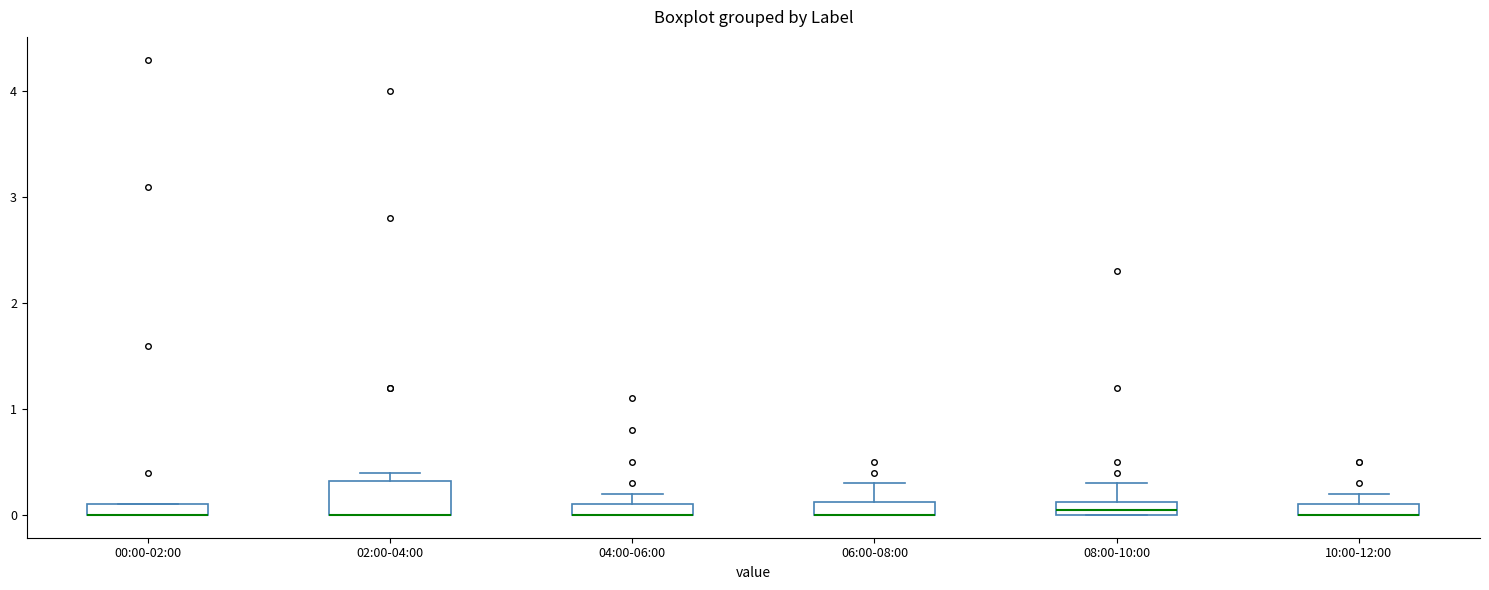

Where is the upper edge of the box for 04:00-06:00 on the y-axis? The values are not printed on the chart, so give them approximately, as read against the axis.

0.1